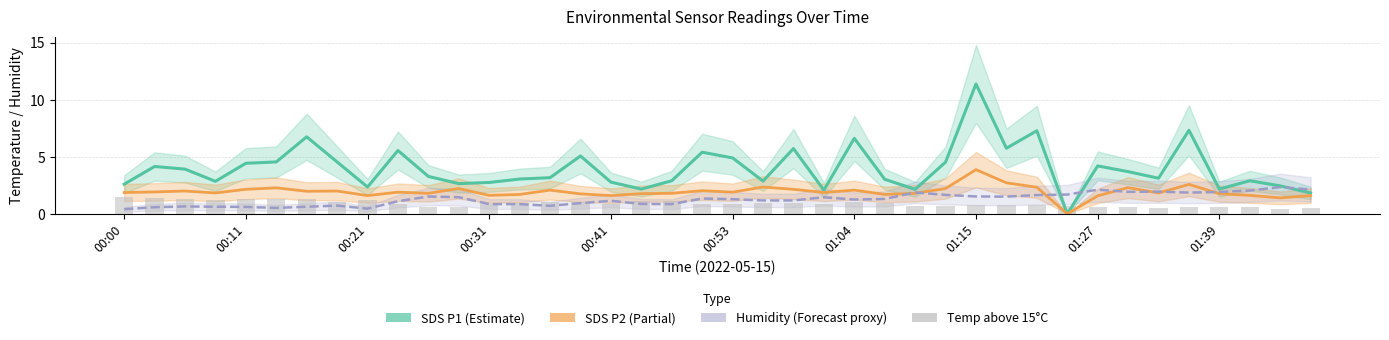

What is the difference between the maximum and minimum values in the Humidity (Forecast proxy) series?

1.9